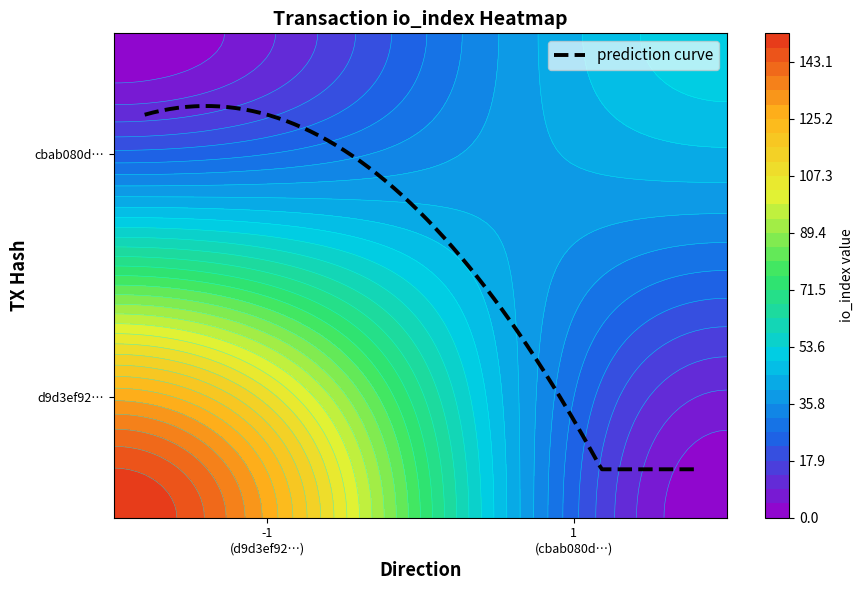

At how many categories does at least one series exceed 30?

1